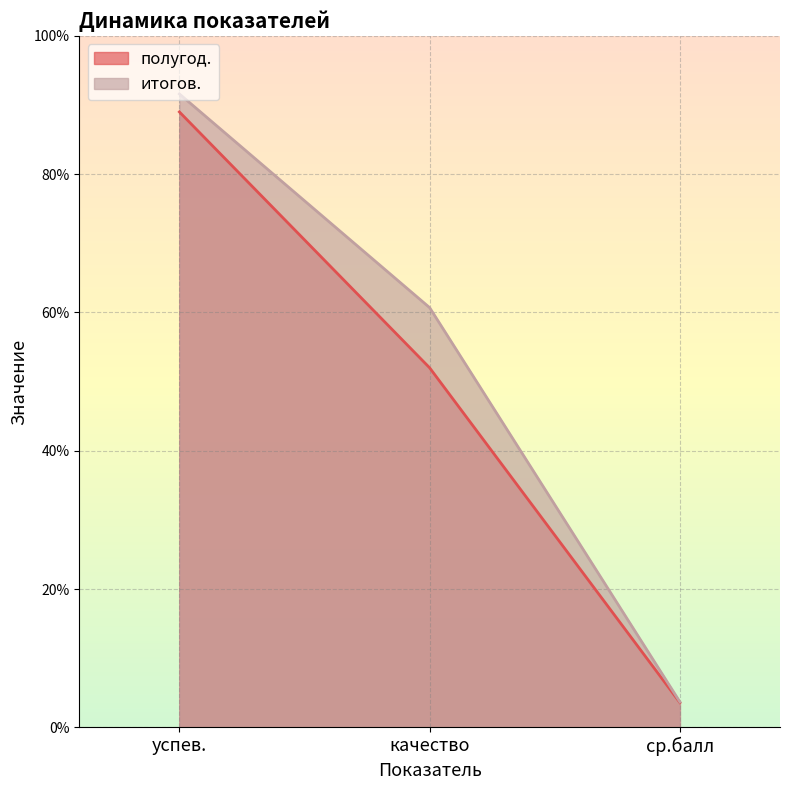

Read the полугод. value at успев..

89.0